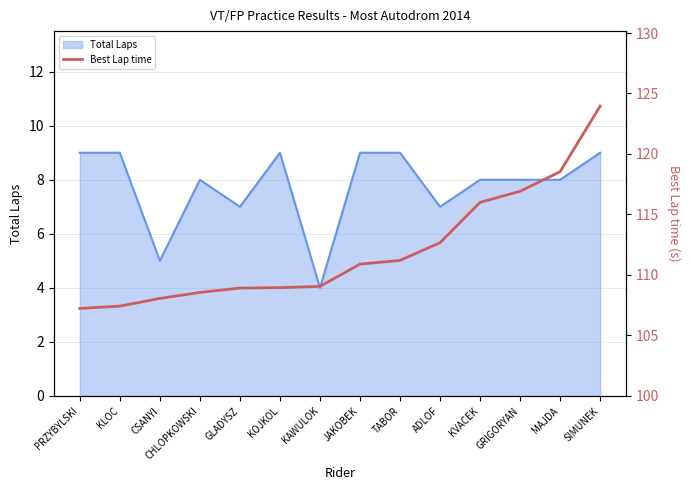

What is the maximum value shown in the chart?

124.0